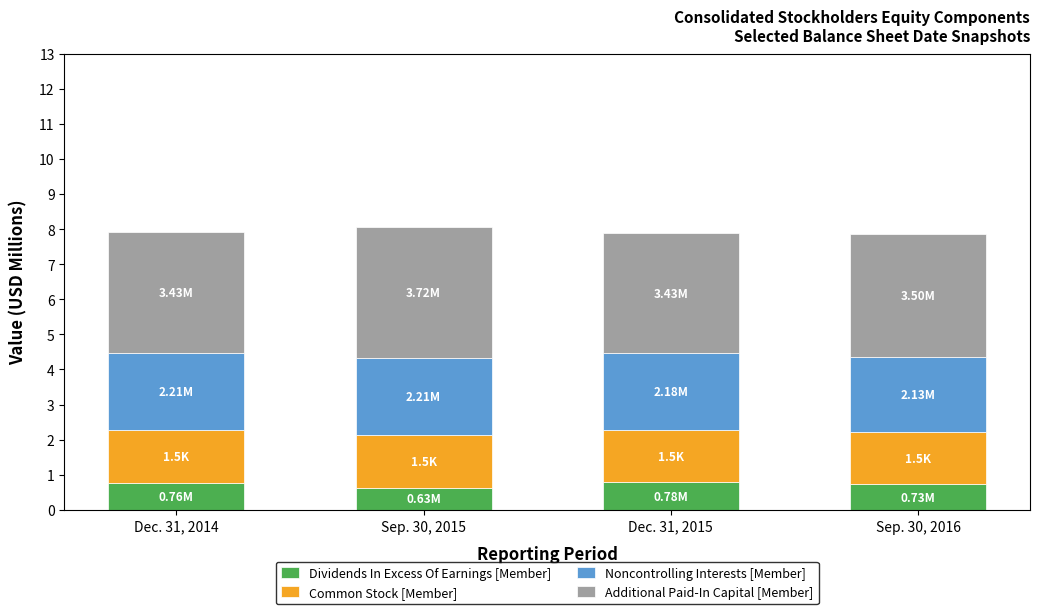

What is the total value across all series at Sep. 30, 2016?

7.9